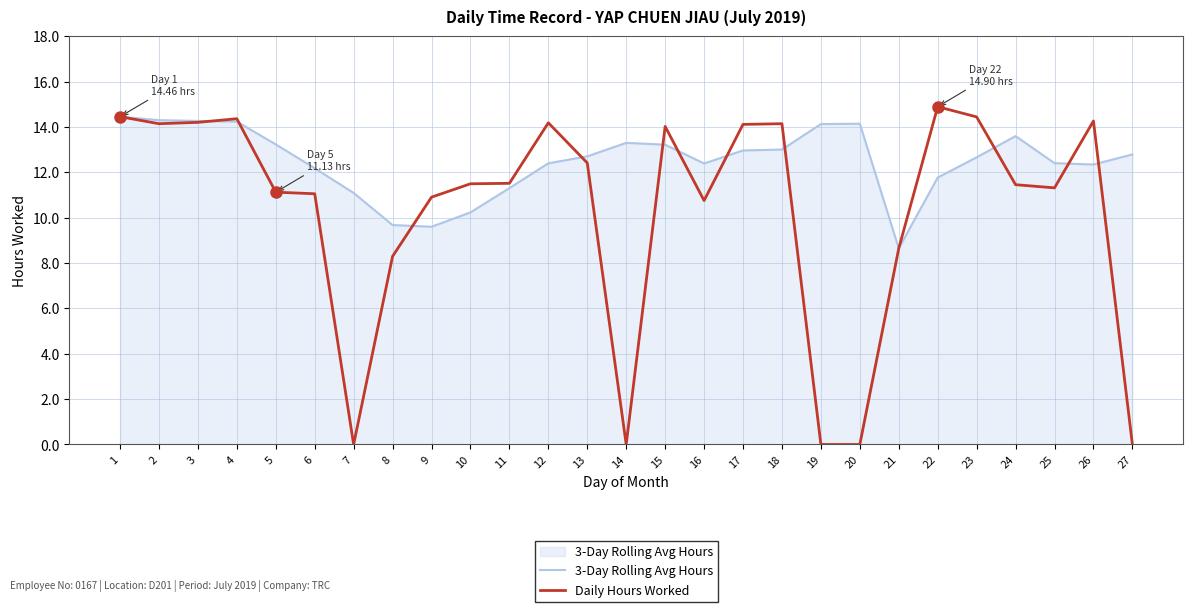

Count the number of data series in this chart.

2